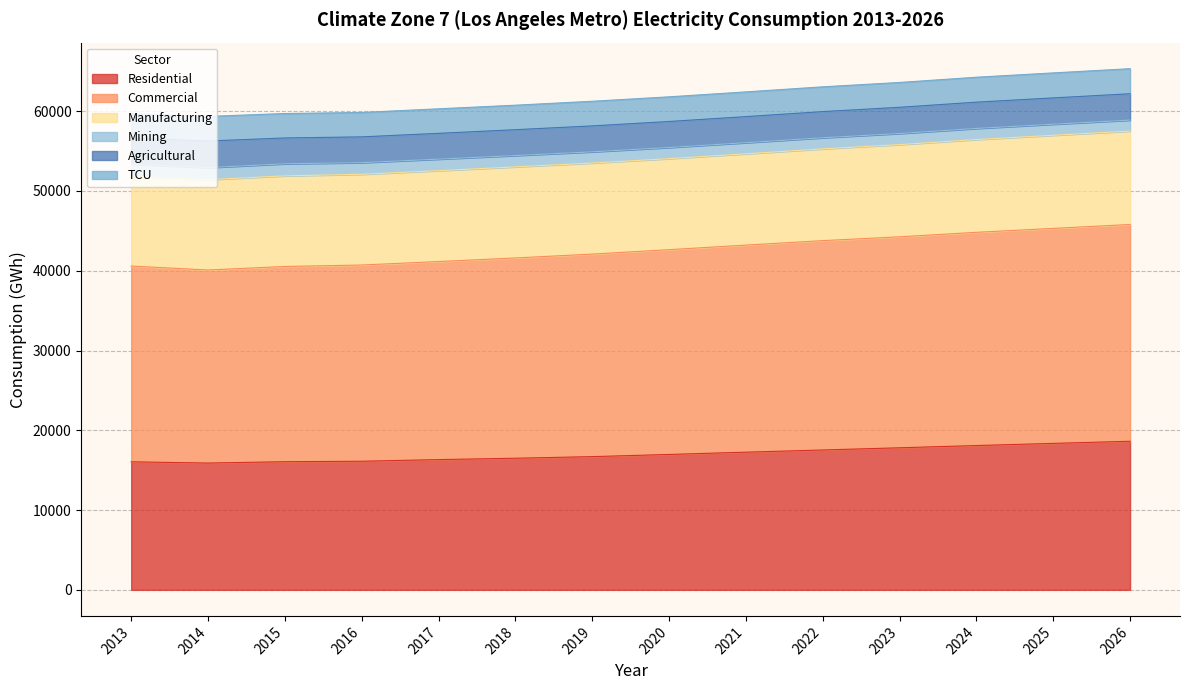

True or false: Mining has a value of 1405.7 at 2019.

True